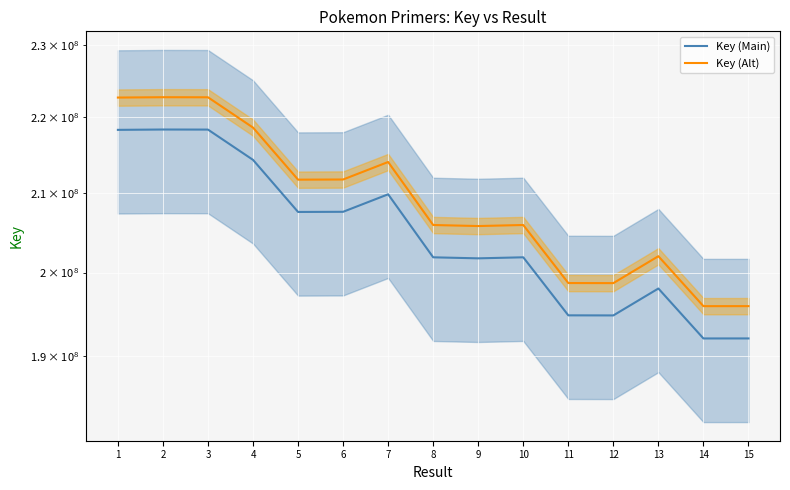

At which label is Key (Alt) closest to 209314063?

5